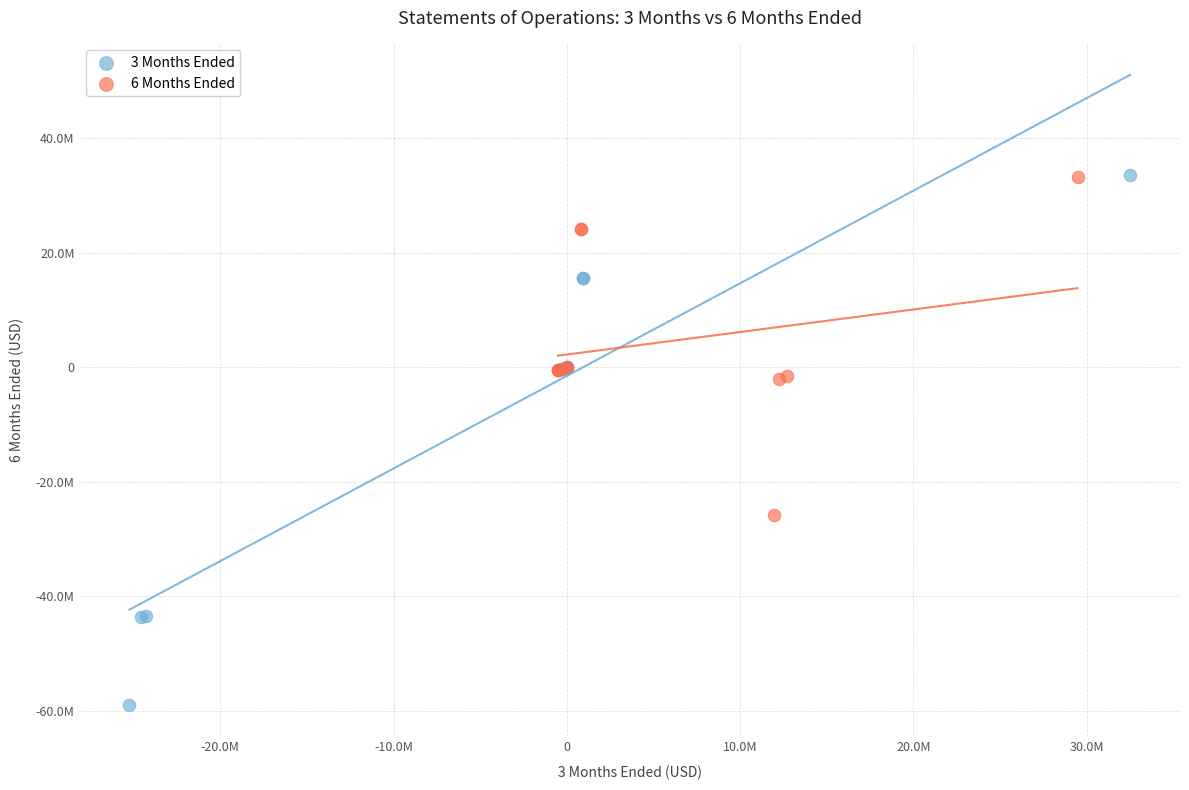

Which series has the largest Y range (max minus min)?

3 Months Ended